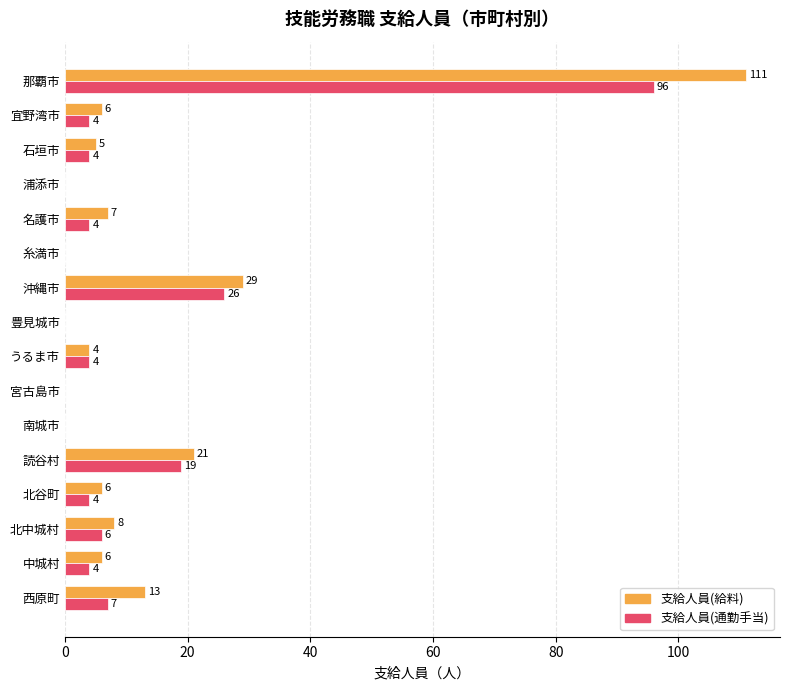

What is the sum of all 支給人員(給料) values?

216